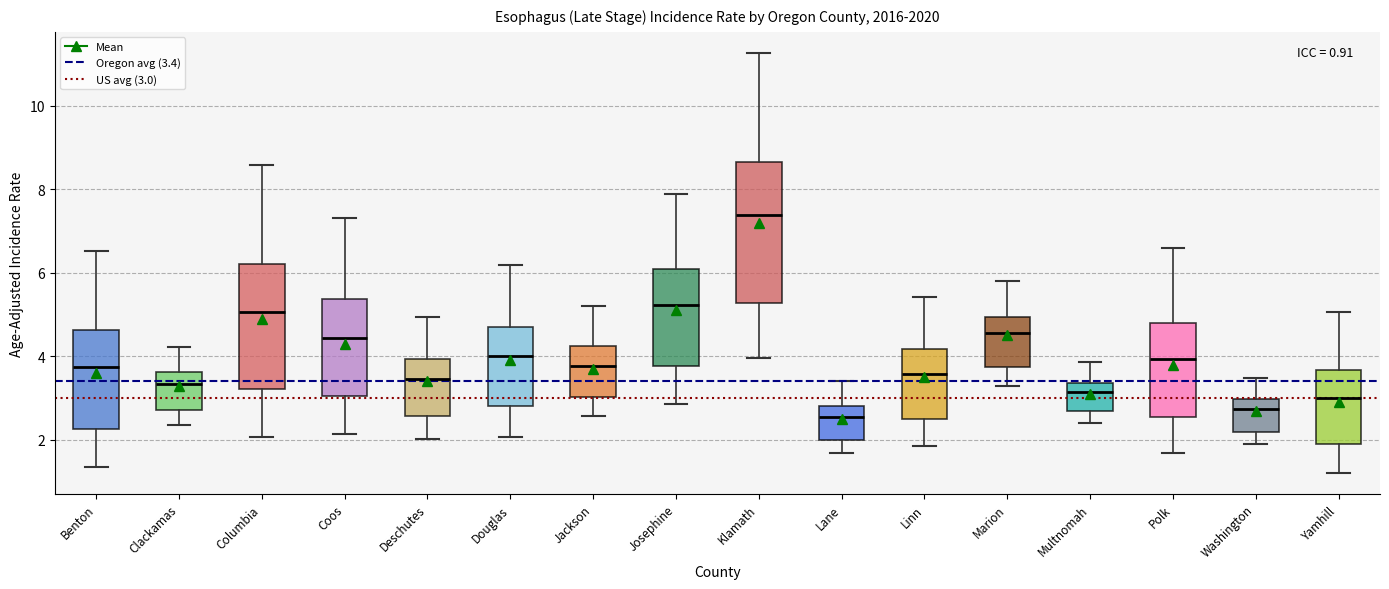

Which box's median line is the highest?

Klamath